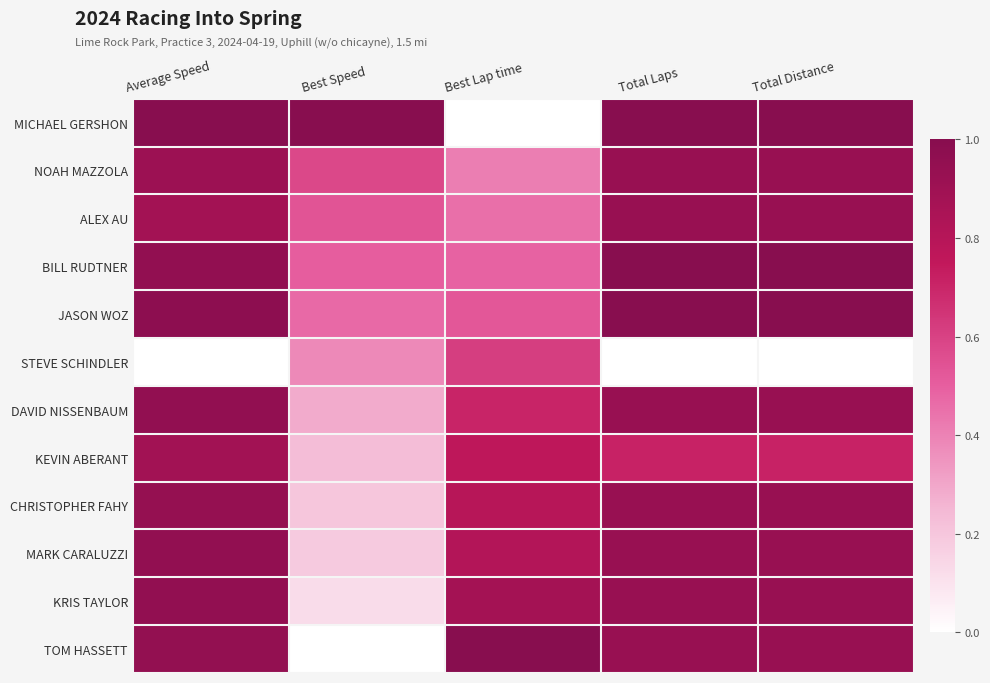

How many data points does each series have?

5